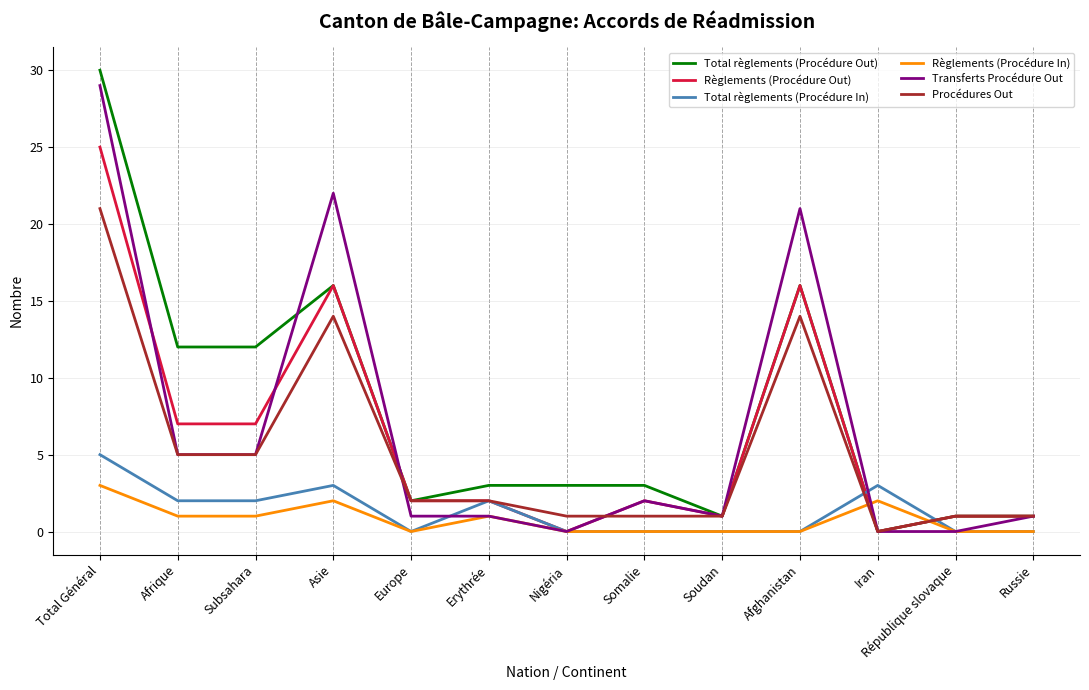

What is the approximate value of Règlements (Procédure In) at Total Général?

3